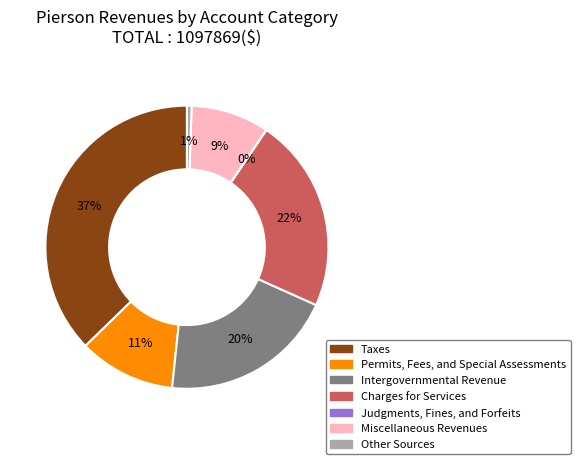

Approximately how many times larger is the value at Miscellaneous Revenues compared to Permits, Fees, and Special Assessments?

0.8